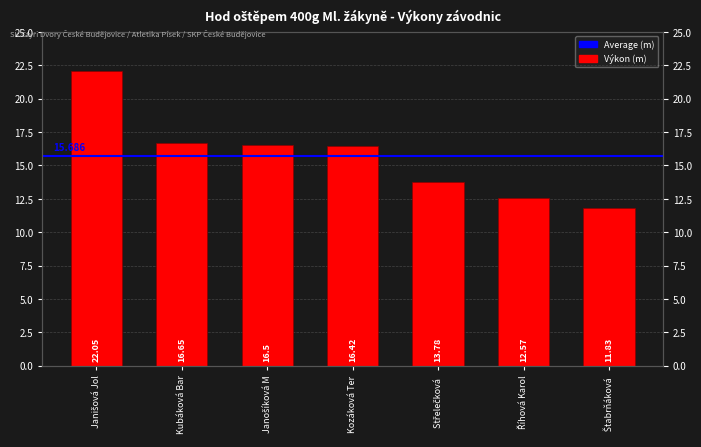

What value does the data have at Janošíková M?

16.5